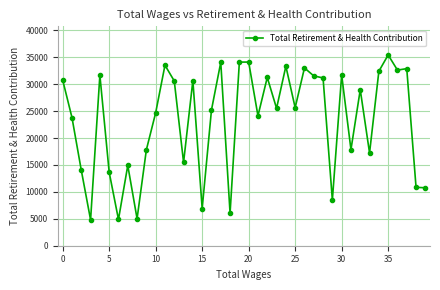

What is the value of the 27th point from the left?

33021